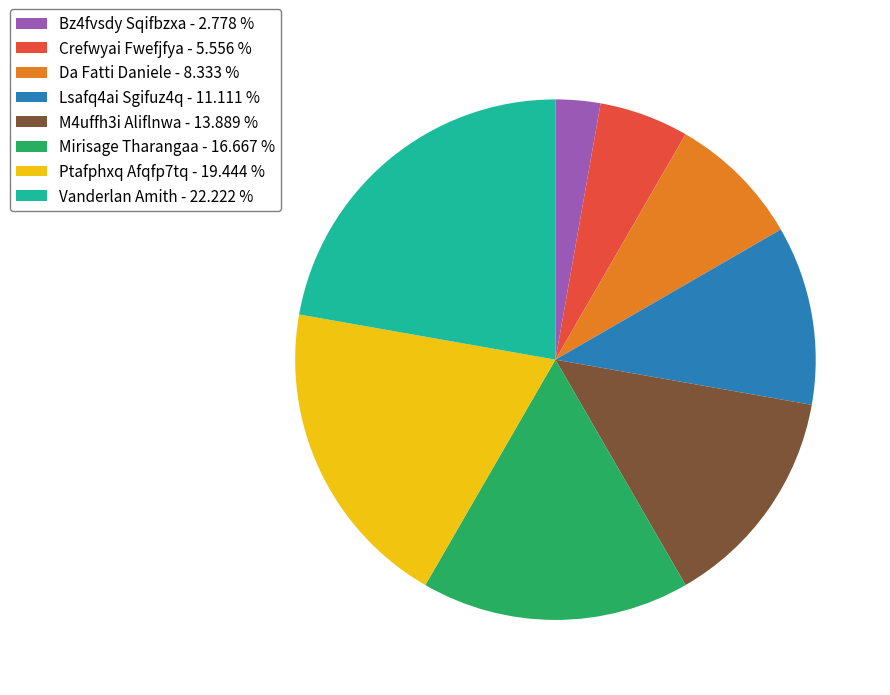

Does Ptafphxq Afqfp7tq - 19.444 % represent more than half of the total?

No